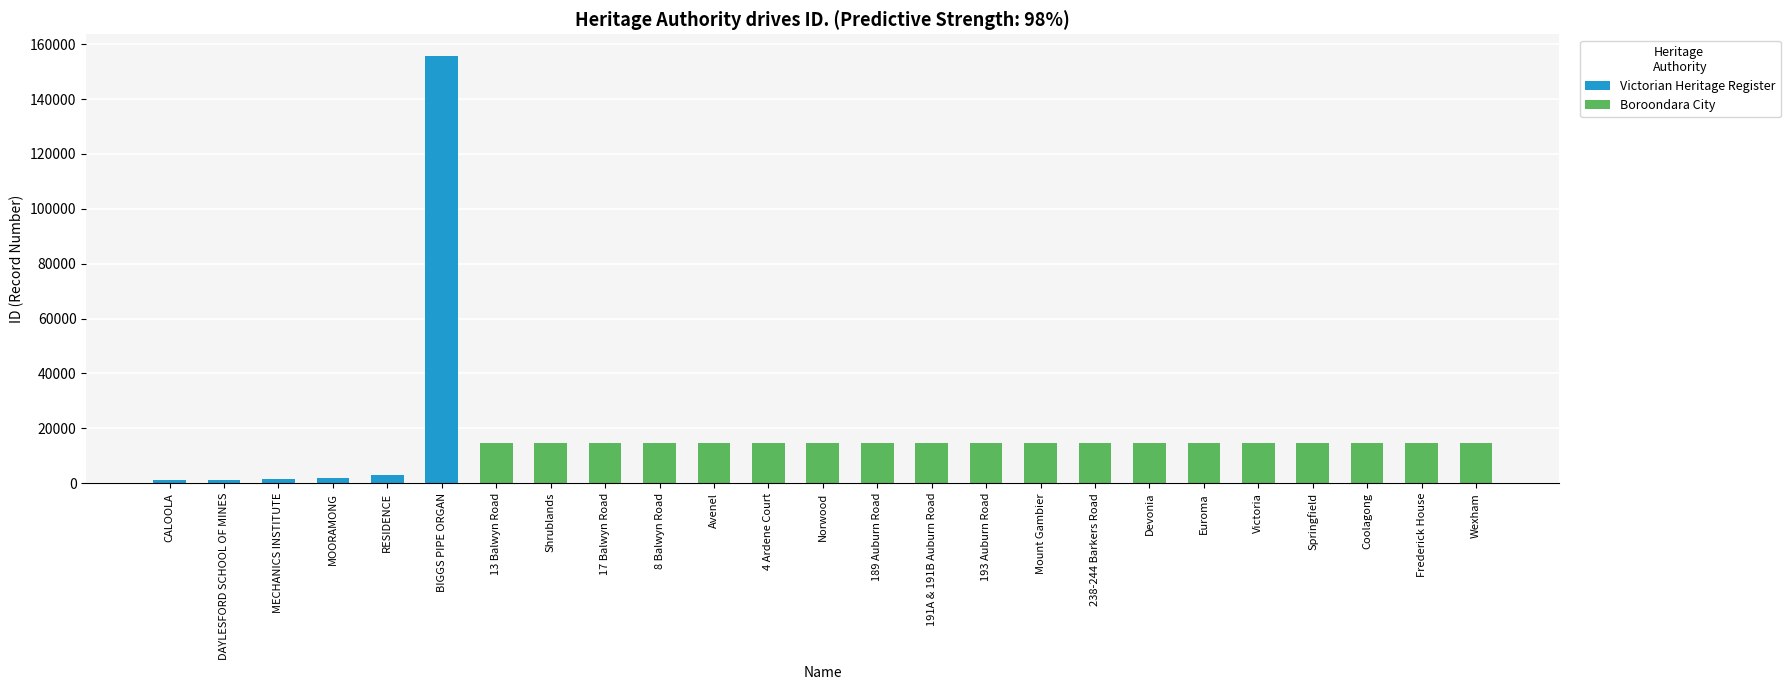

At which label is Boroondara City closest to 7278?

13 Balwyn Road